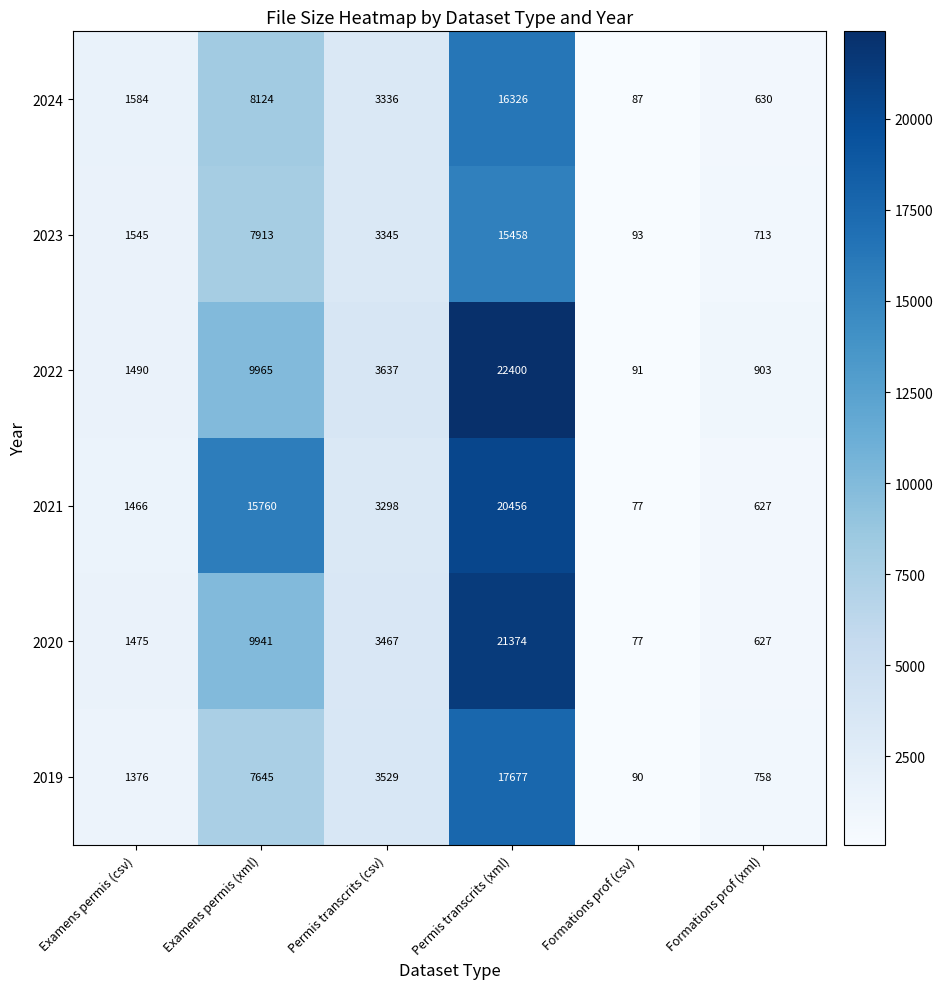

The value of 2024 at Formations prof (csv) is 27. True or false?

False